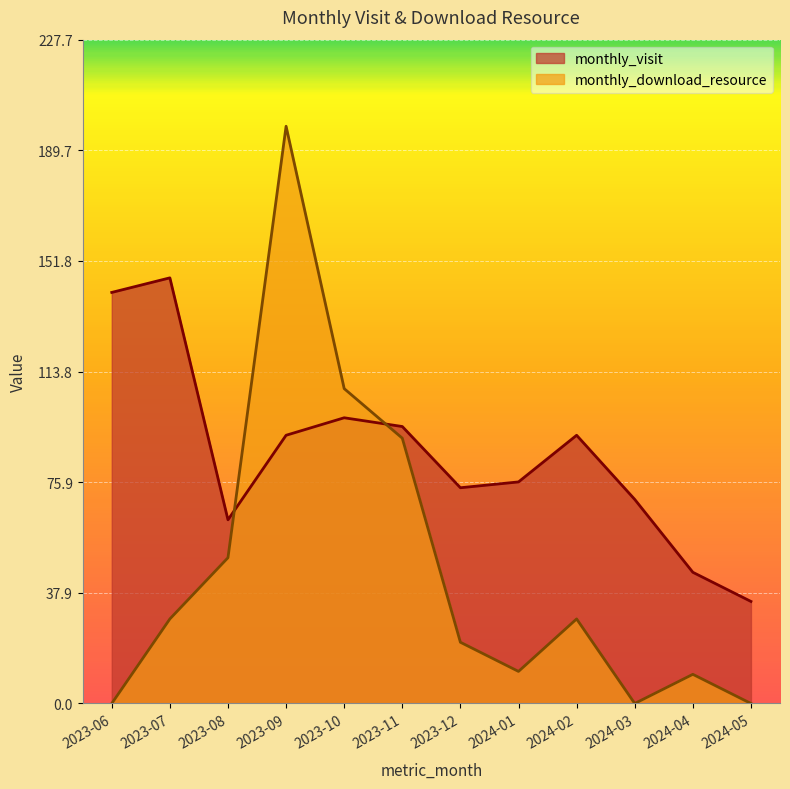

Where does the monthly_visit series first go above 92?

2023-06